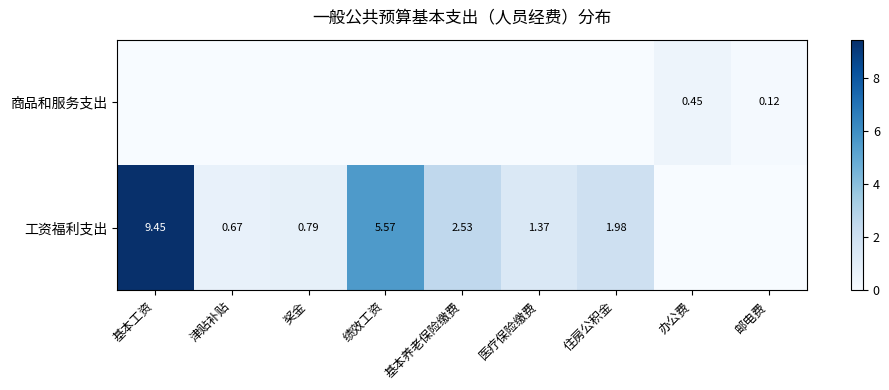

How many positive values does the 商品和服务支出 series have?

2